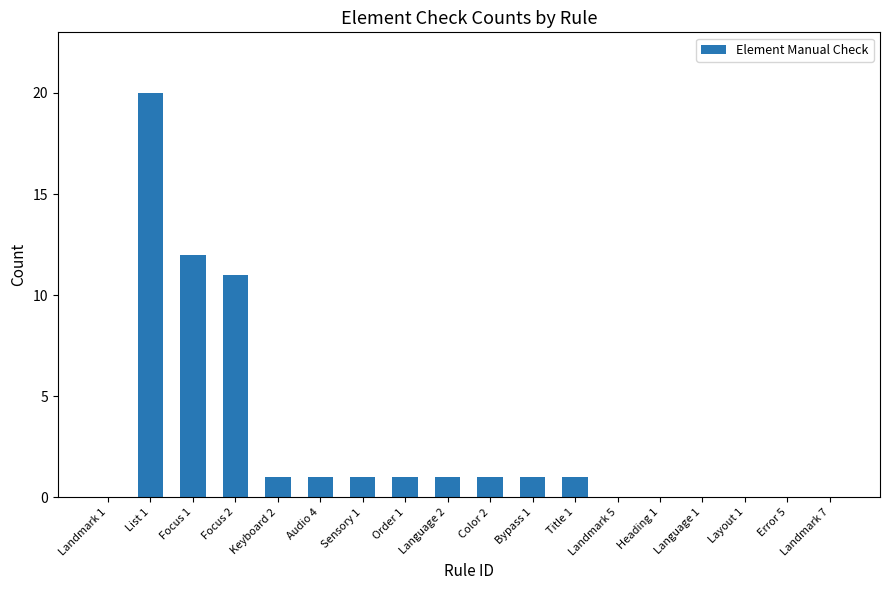

What is the greatest value displayed?

20